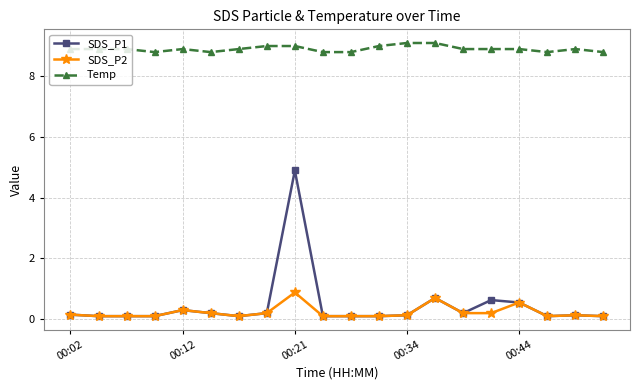

Which series has the widest spread of values?

SDS_P1